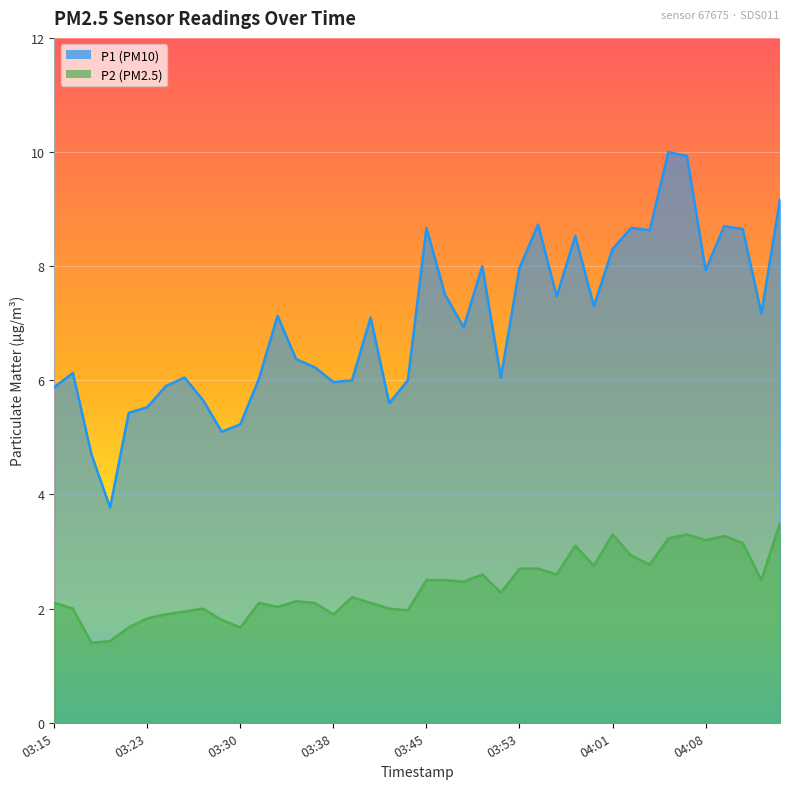

What is the average value of the P2 series?

2.4